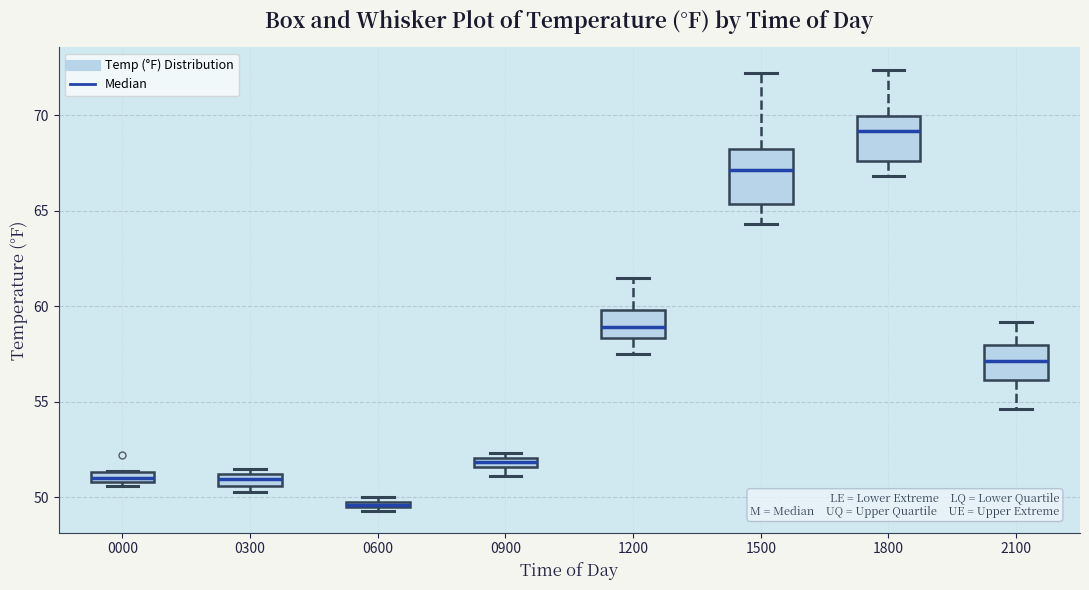

Which box is the tallest, from its lower edge to its upper edge?

1500